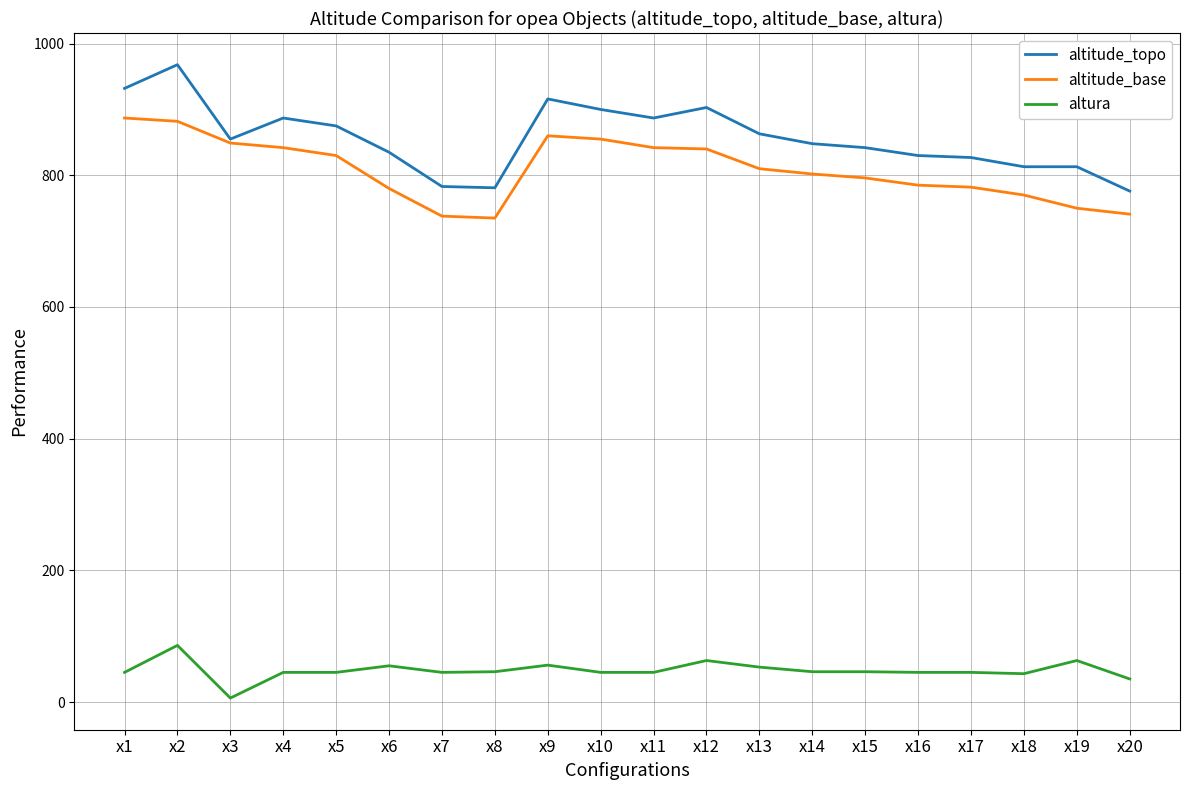

Read the altitude_topo value at x19, to the nearest 5.

815